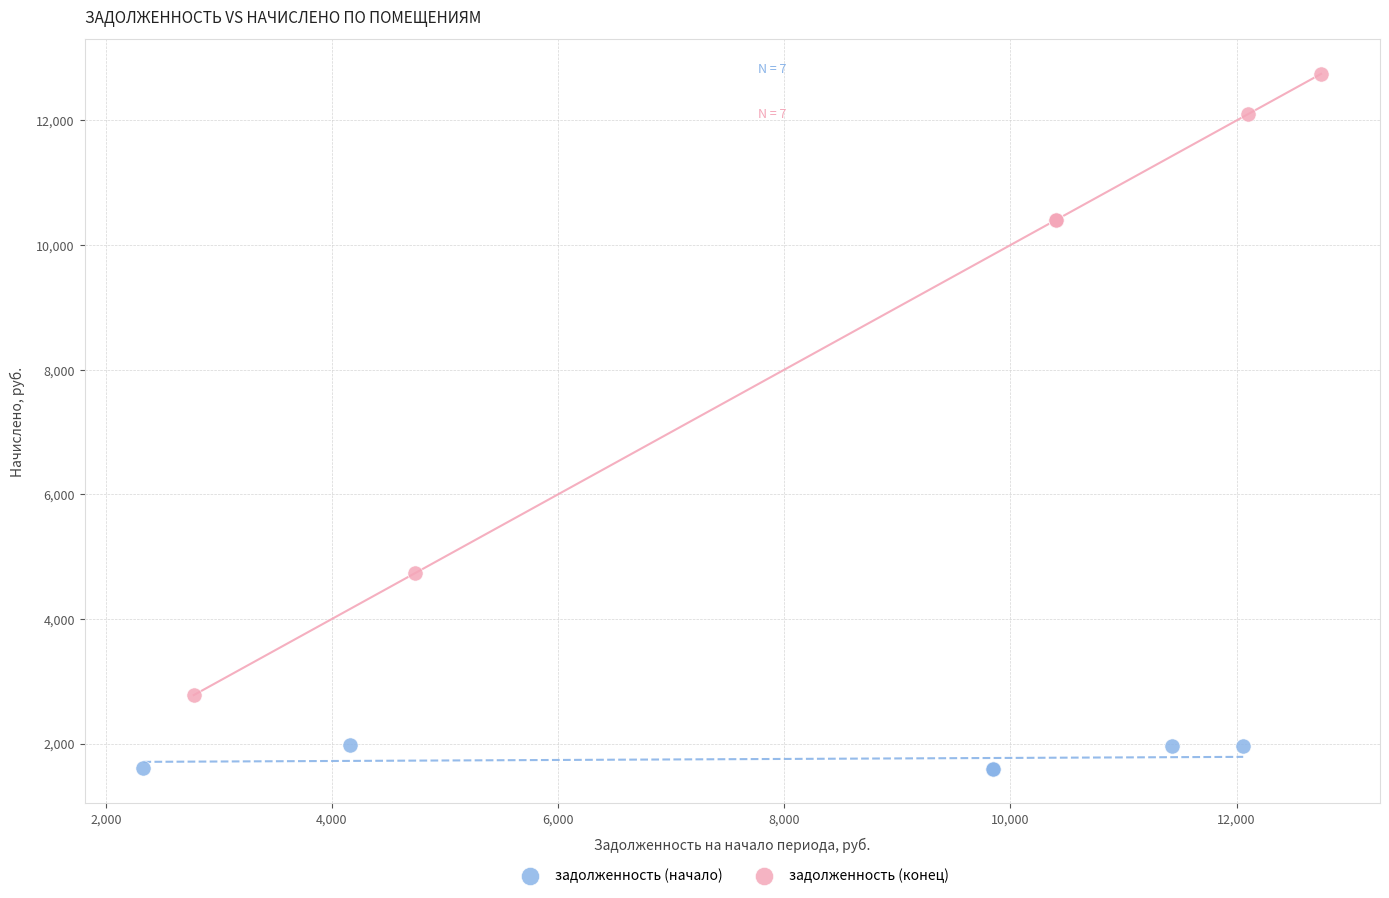

Which series has the largest Y range (max minus min)?

задолженность (конец)